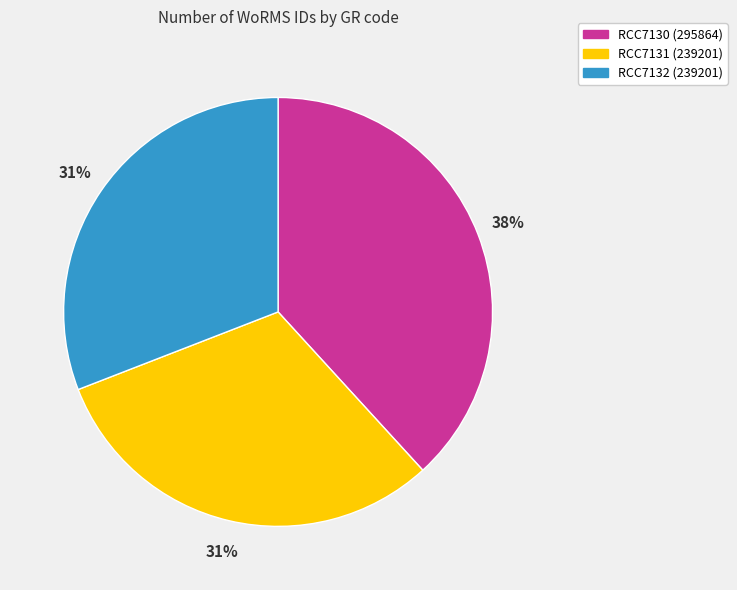

What percentage is the RCC7131 slice, to the nearest percent?

31%